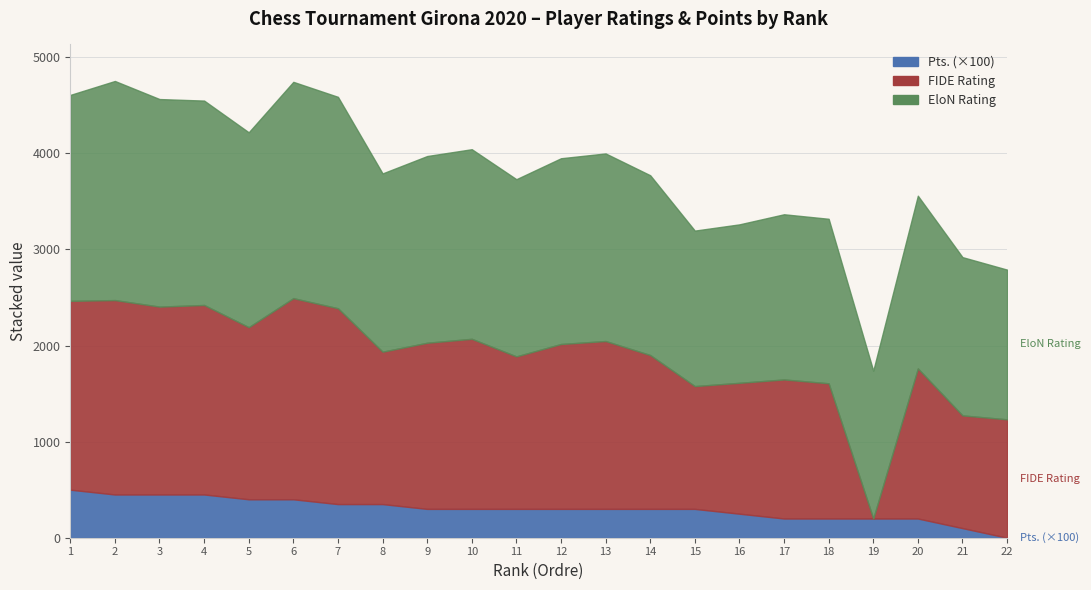

At which category does FIDE reach its first local valley?

3